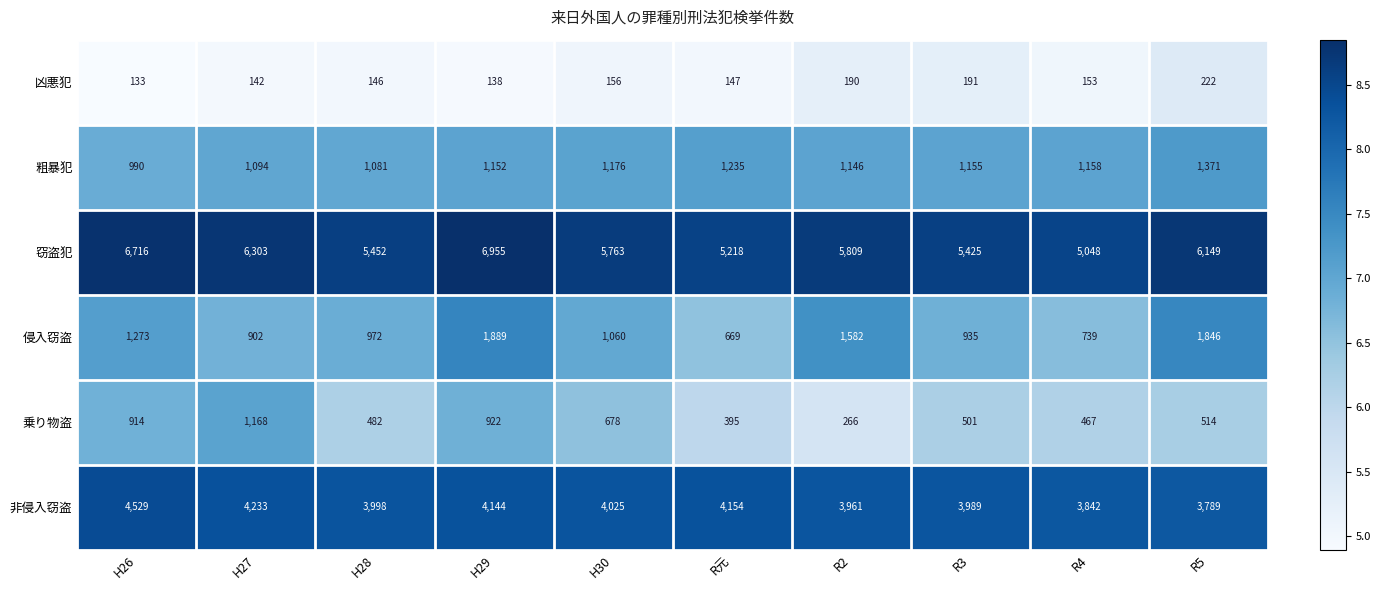

What is the difference between the highest and lowest values at R元?

5071